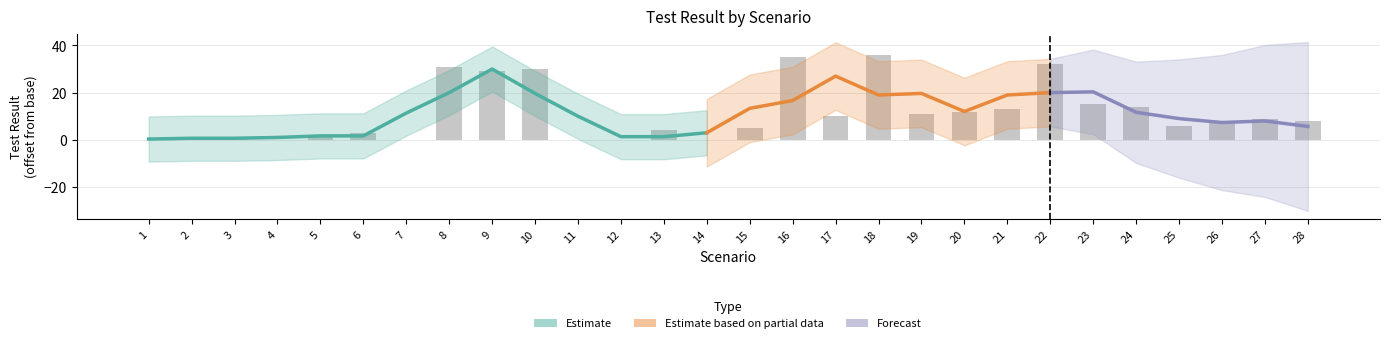

The chart shows a value of 10 at 17. True or false?

True